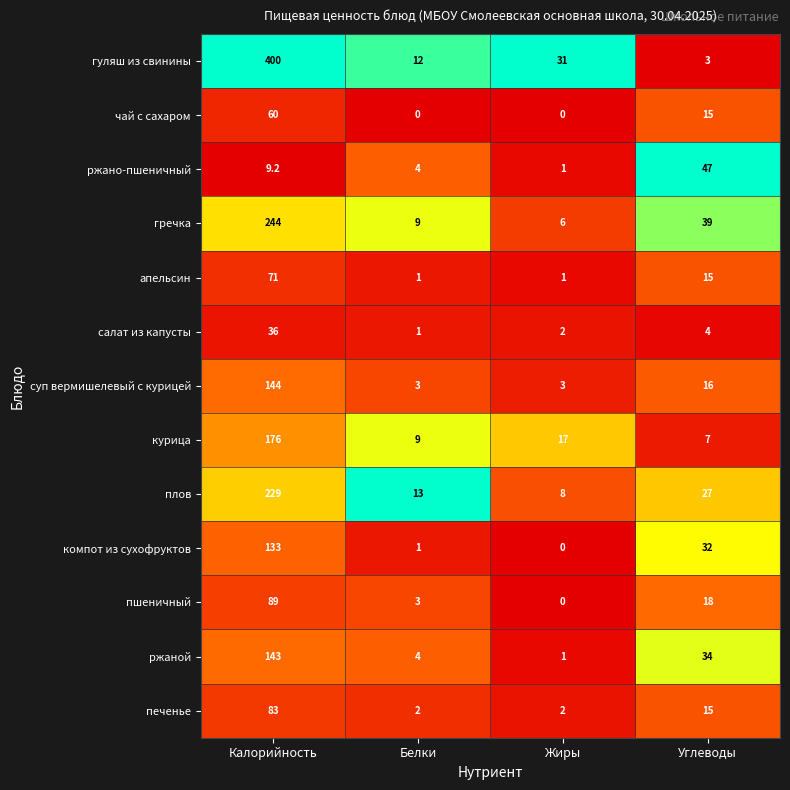

What is the average value of the суп вермишелевый с курицей series?

41.5